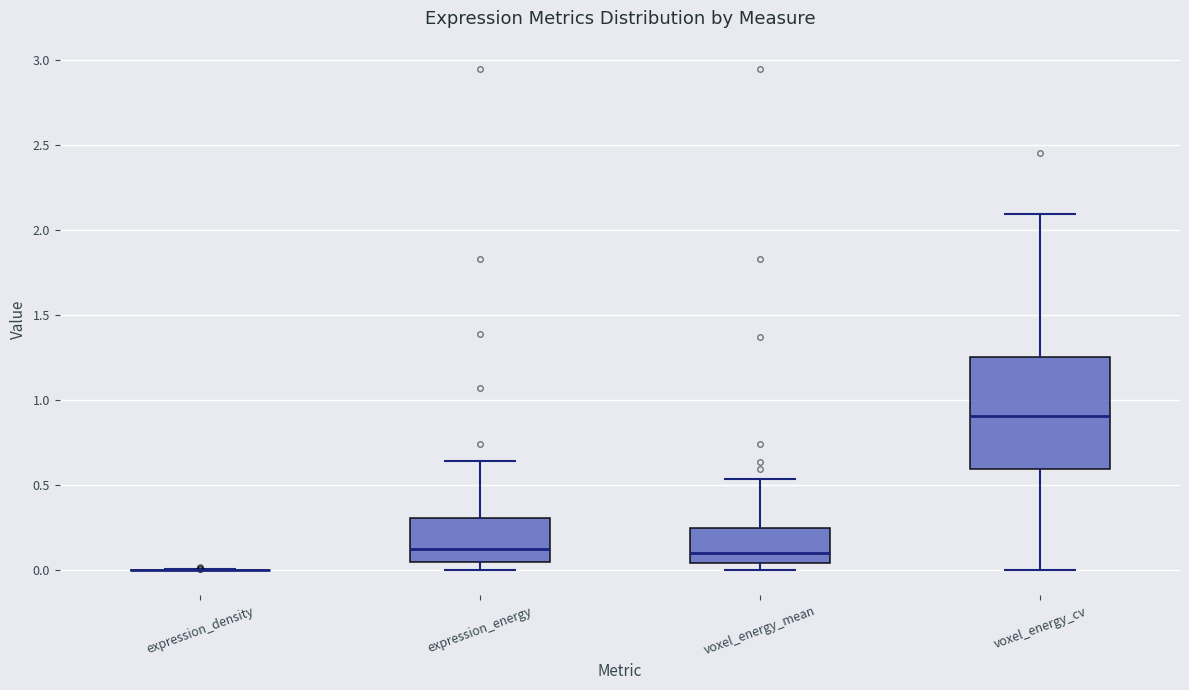

Reading left to right, read every box against the y-axis: the position of its median line, the range the box covers, and the ends of its whiskers. The values are not printed on the chart, so give them approximately, as read against the axis.

expression_density: box collapsed to a line at 0.00, whiskers 0.00 to 0.00
expression_energy: median 0.15, box 0.05 to 0.30, whiskers 0.00 to 0.65
voxel_energy_mean: median 0.10, box 0.05 to 0.25, whiskers 0.00 to 0.55
voxel_energy_cv: median 0.90, box 0.60 to 1.25, whiskers 0.00 to 2.10